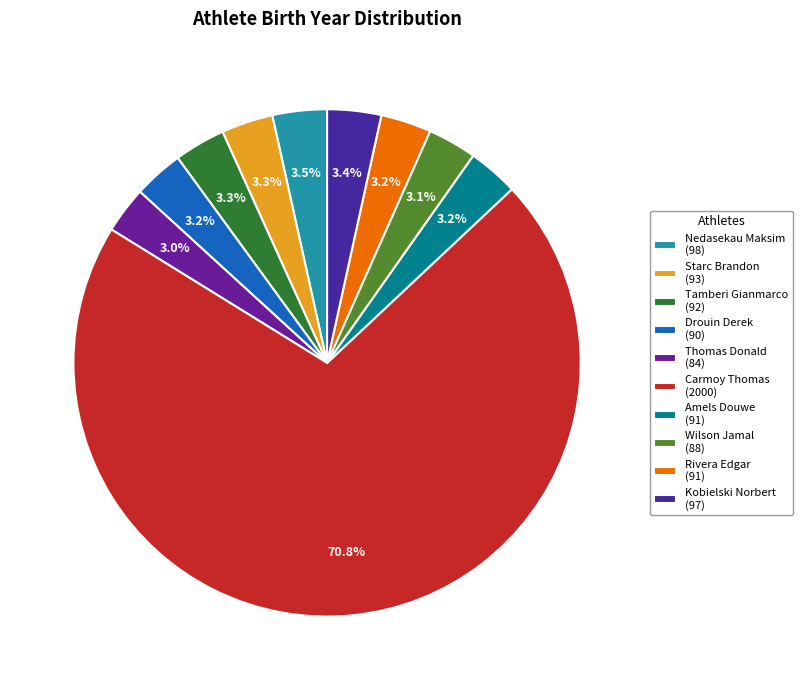

What is the change in value from Nedasekau Maksim to Amels Douwe?

-7